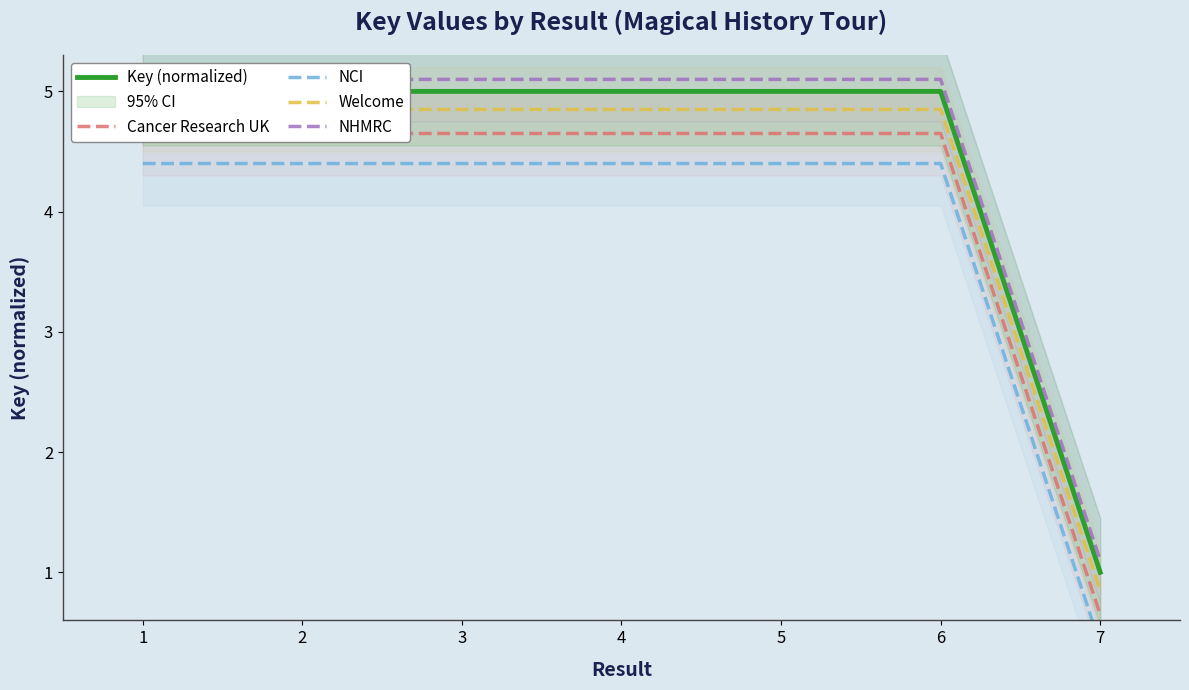

What is the total value across all series at 5?

24.0